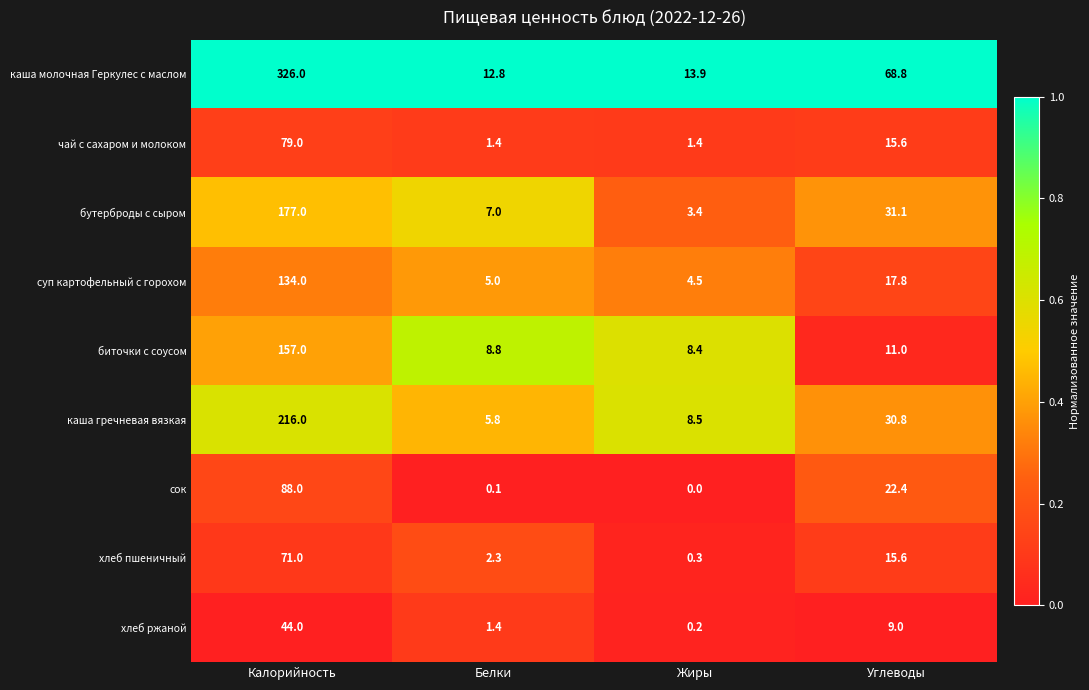

Which series changed the most between Калорийность and Жиры?

каша молочная Геркулес с маслом